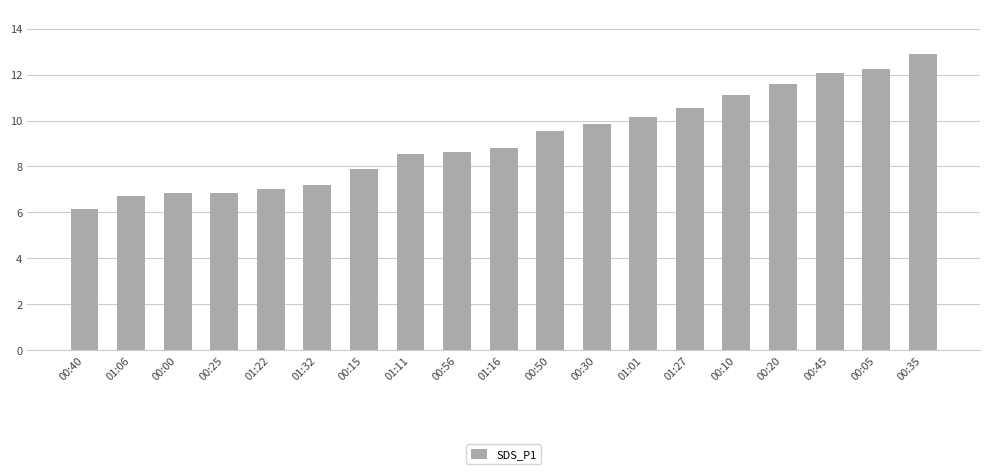

What is the difference between the second highest and second lowest values?

5.5